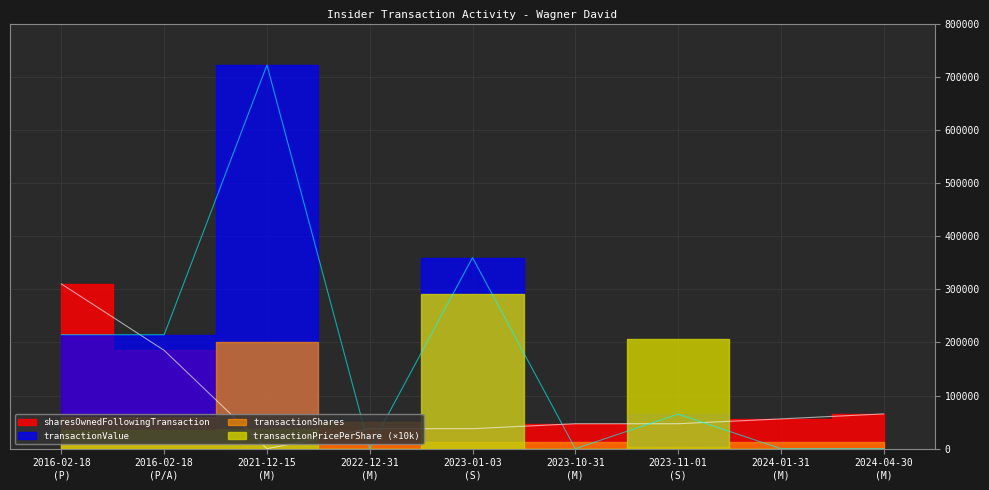

How many data points in sharesOwnedFollowingTransaction are less than 46949?

3